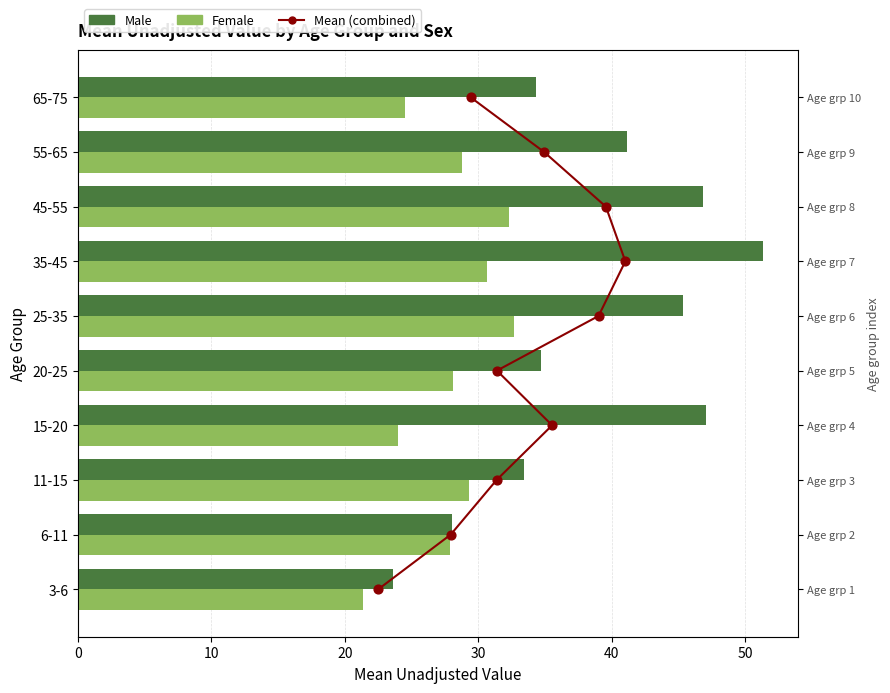

At how many categories does at least one series exceed 19?

10